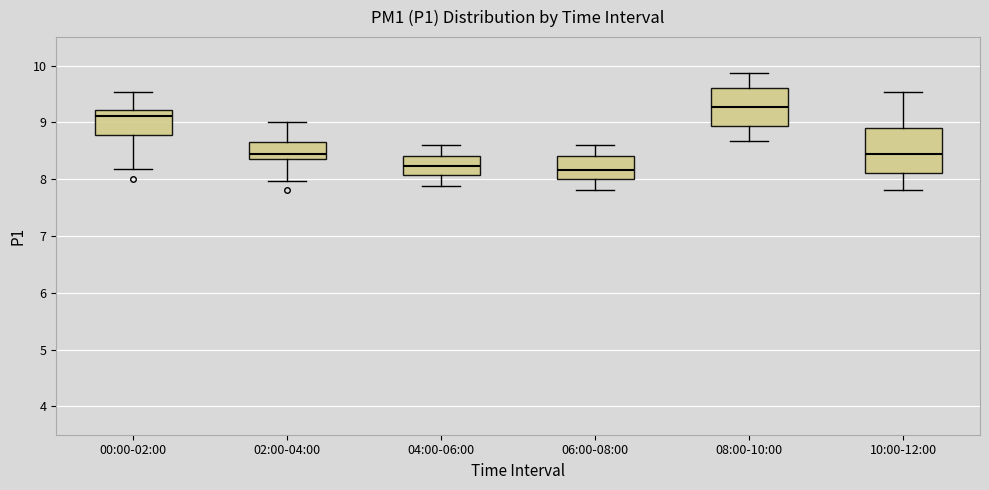

Which box is the tallest, from its lower edge to its upper edge?

10:00-12:00